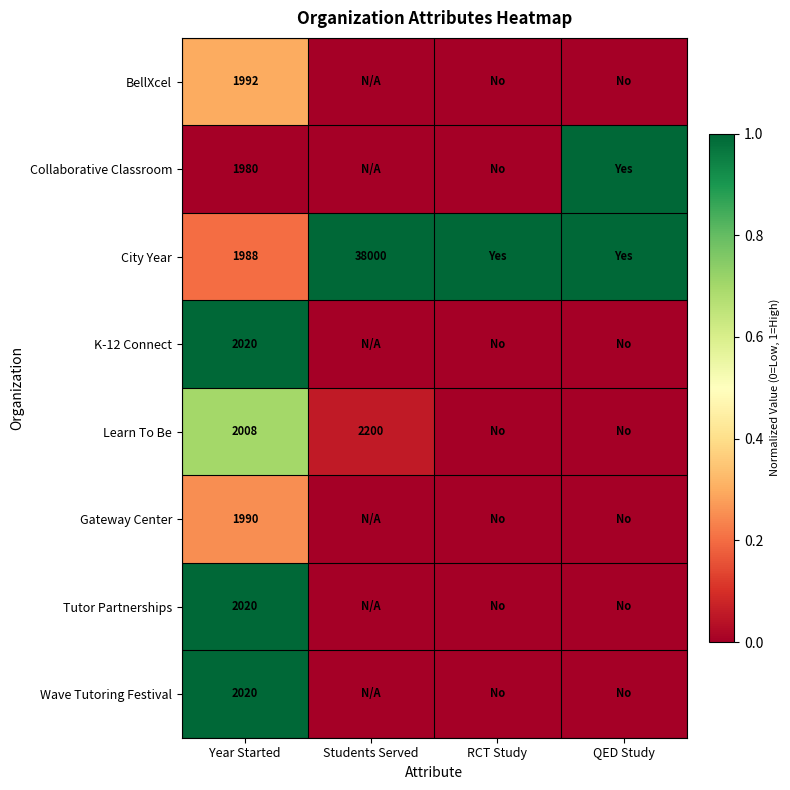

The value of Wave Tutoring Festival at Year Started is 411. True or false?

False